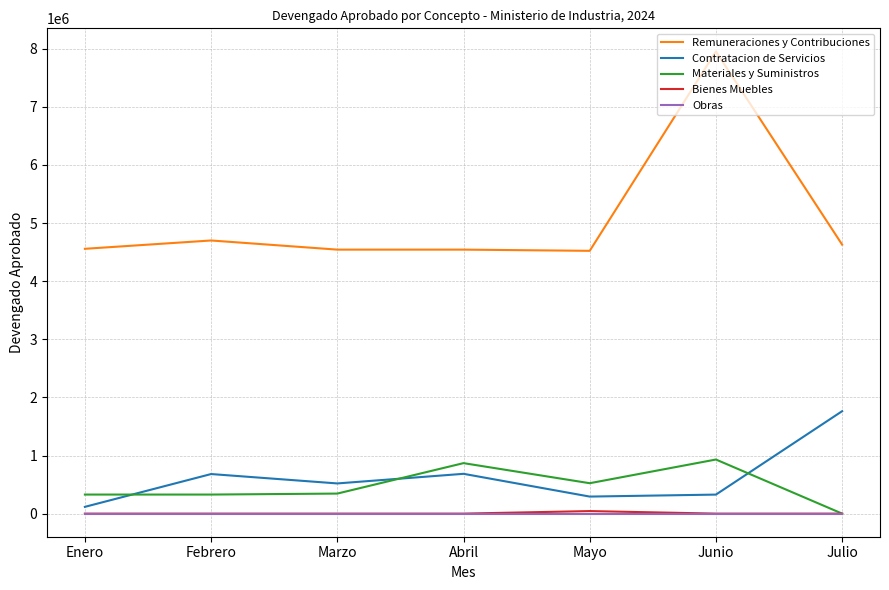

Which category has the lowest value in the Materiales y Suministros series?

Julio